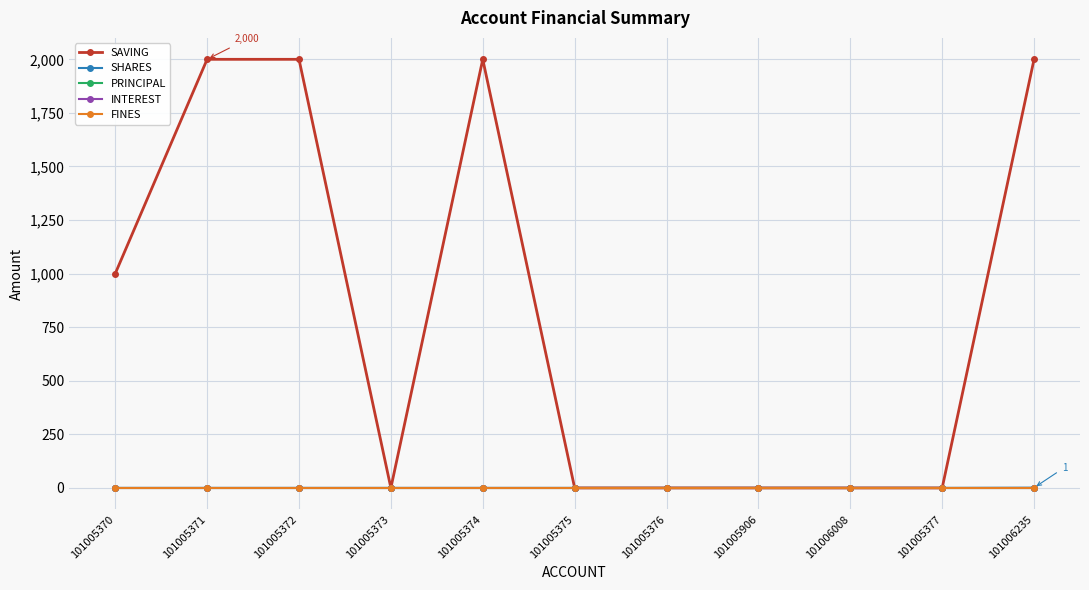

What is the label of the 1st point from the right?

101006235